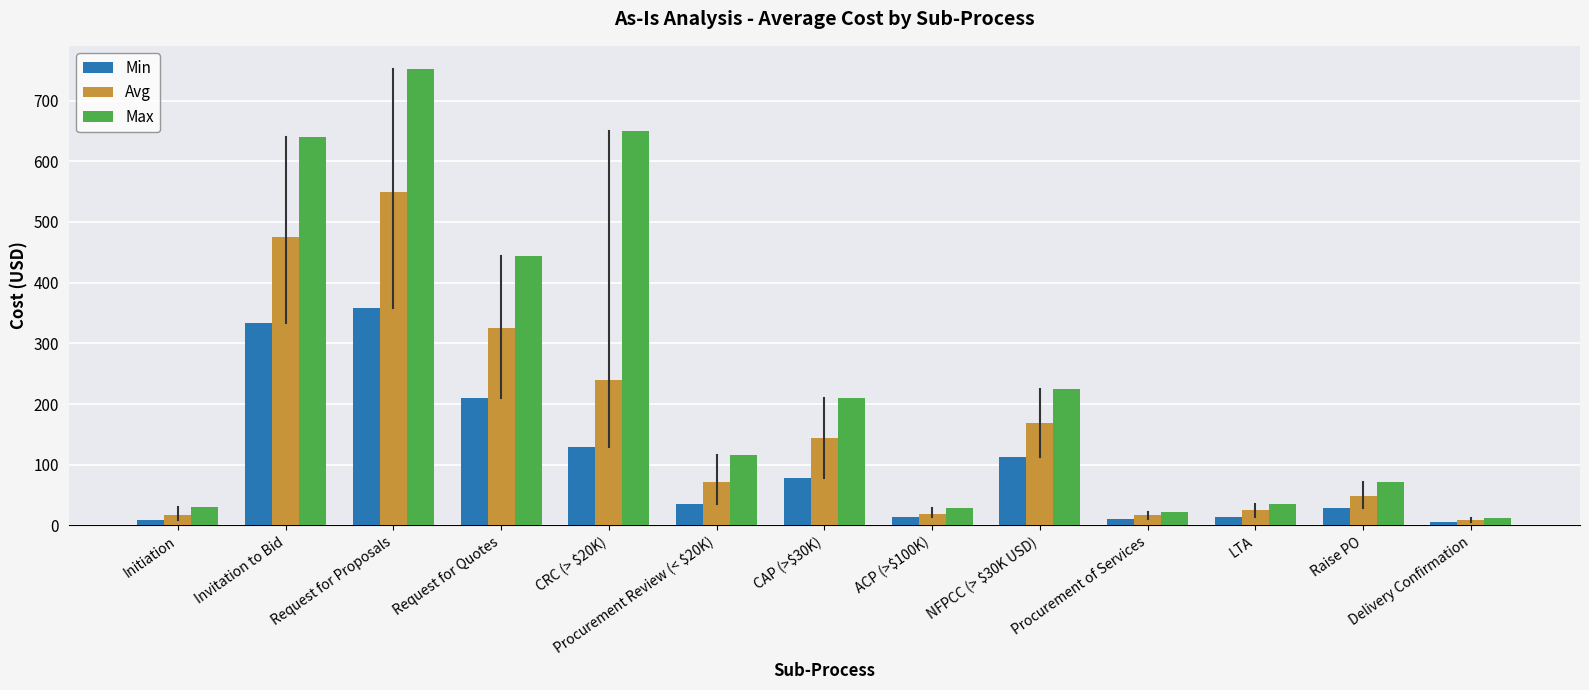

At CRC (> $20K), list the series in order from smallest to largest.

Min, Avg, Max